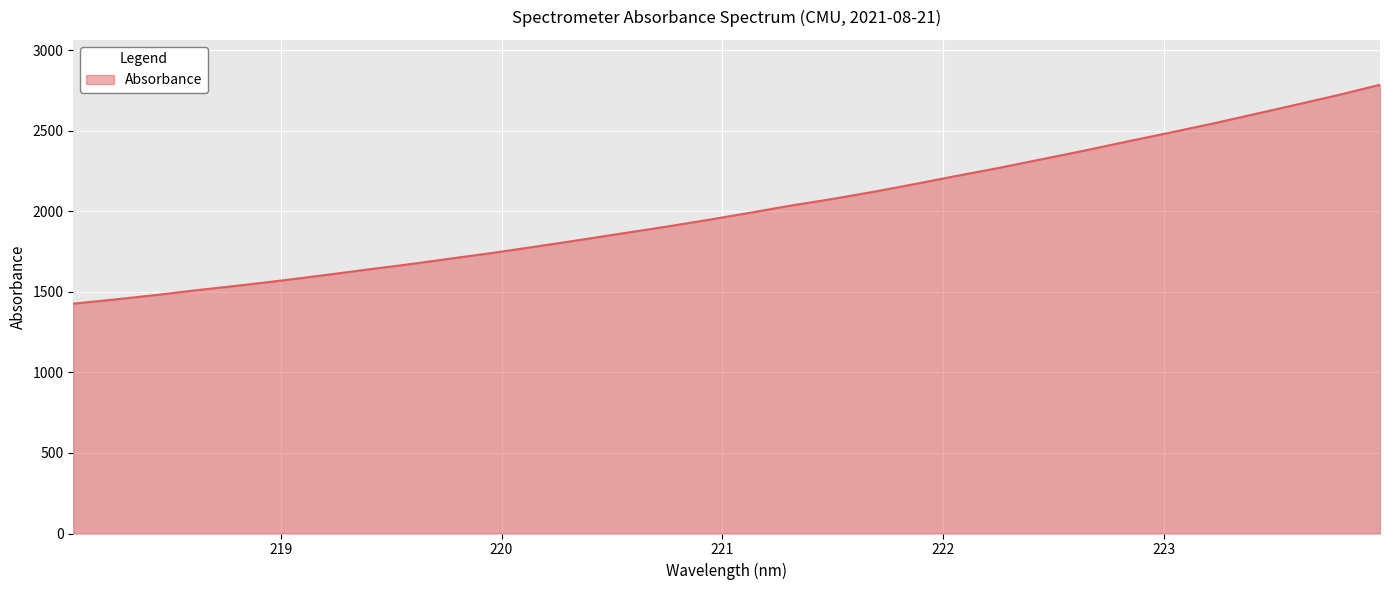

What is the minimum value shown in the chart?

1426.5